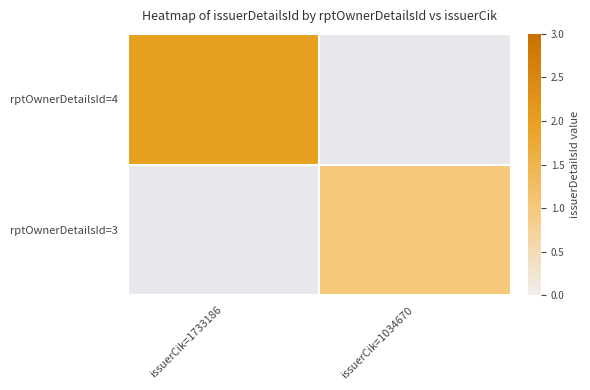

List the labels in order of rptOwnerDetailsId=4 value, smallest first.

issuerCik=1733186, issuerCik=1034670